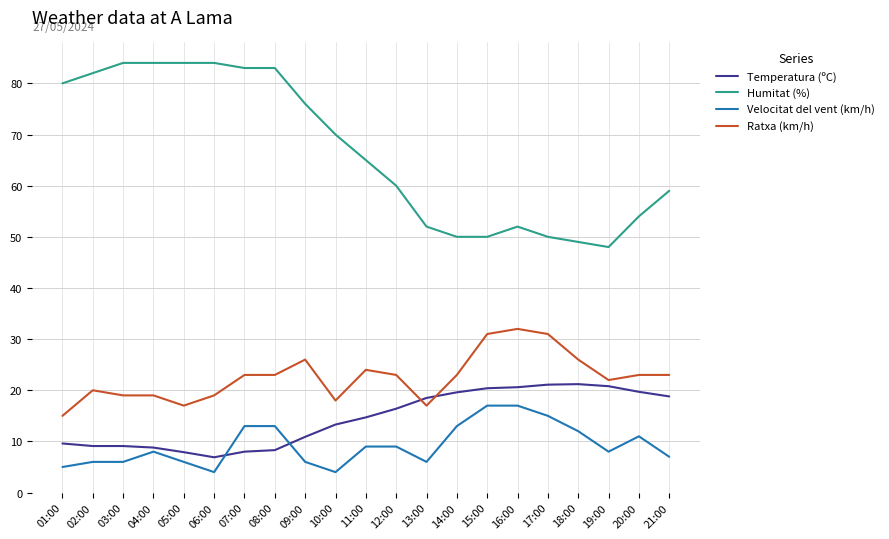

Rank the series by their maximum value, from highest to lowest.

Humitat (%), Ratxa (km/h), Temperatura (ºC), Velocitat del vent (km/h)